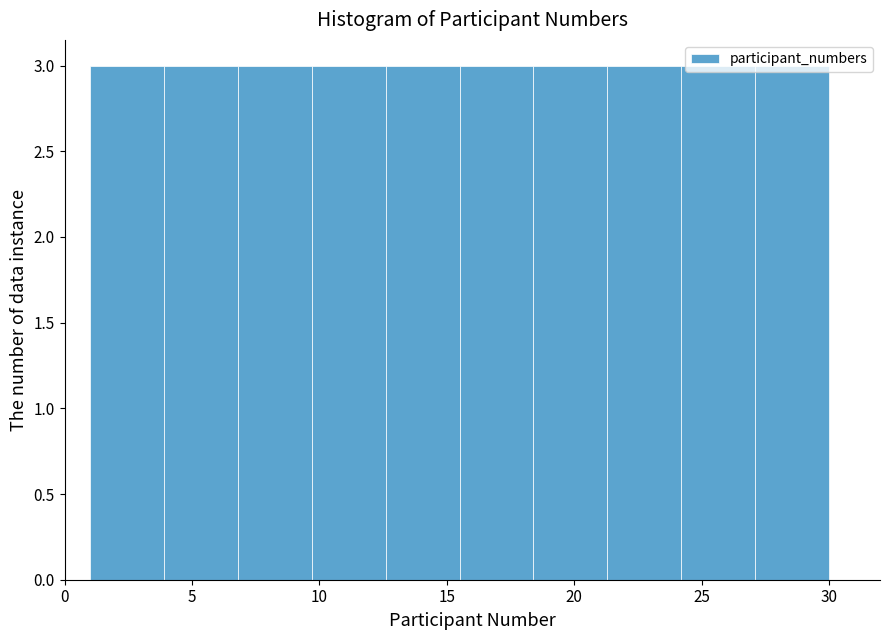

How tall is the bar that spans 21.3 to 24.2 on the x-axis? Neither the bar edges nor the heights are printed on the chart, so give them approximately, as read against the axes.

3